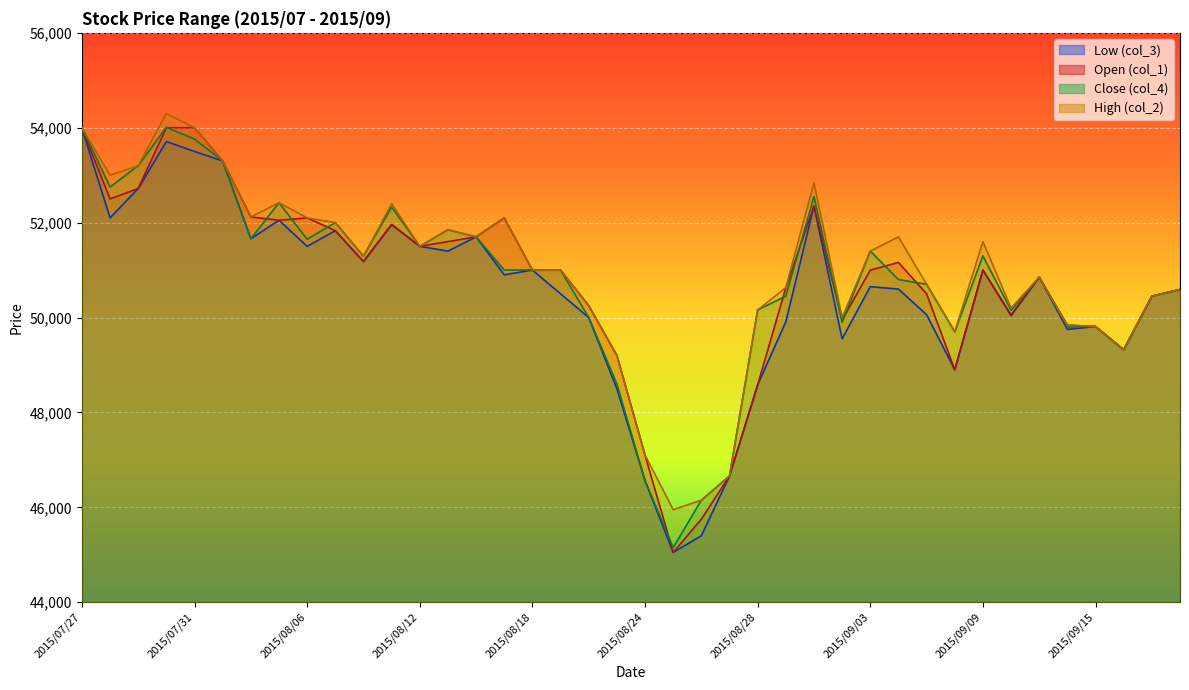

Which series has the largest total across all categories?

High (col_2)